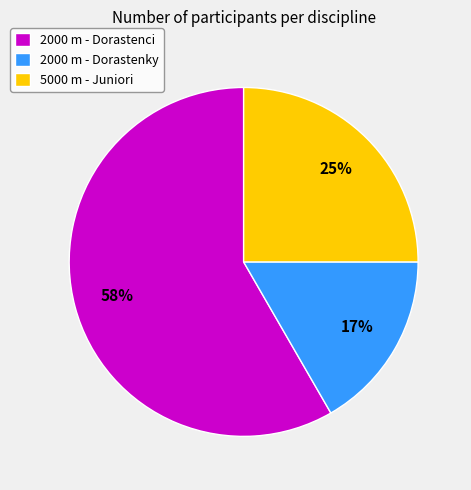

To the nearest percent, what is the combined percentage of 5000 m - Juniori and 2000 m - Dorastenci?

83%